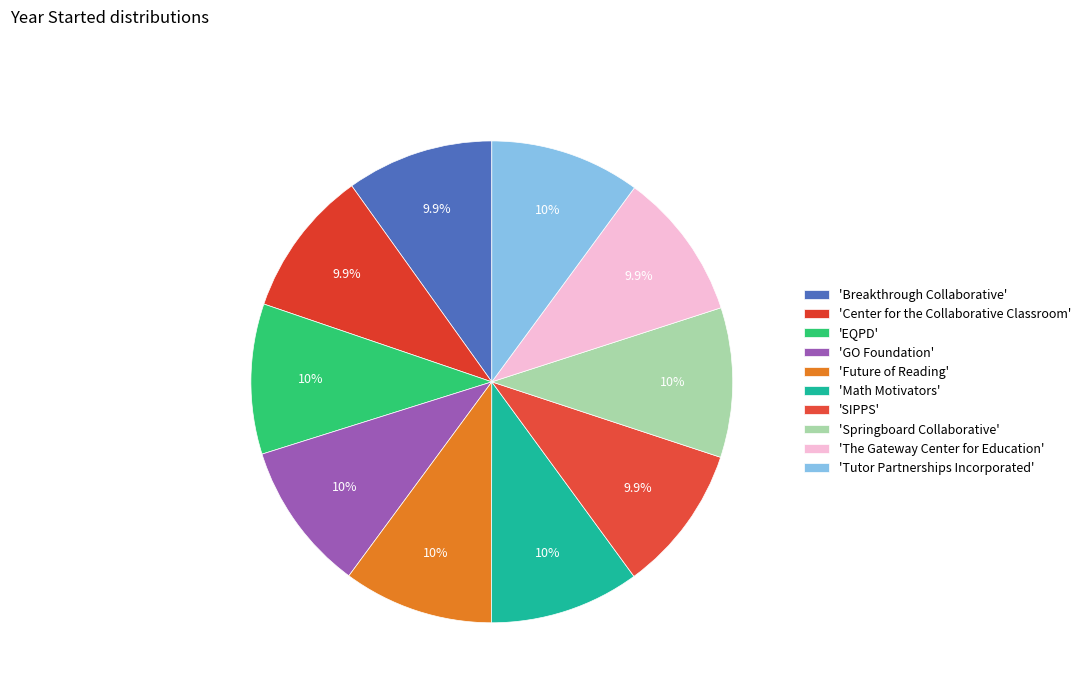

To the nearest percent, what is the average slice percentage?

10%